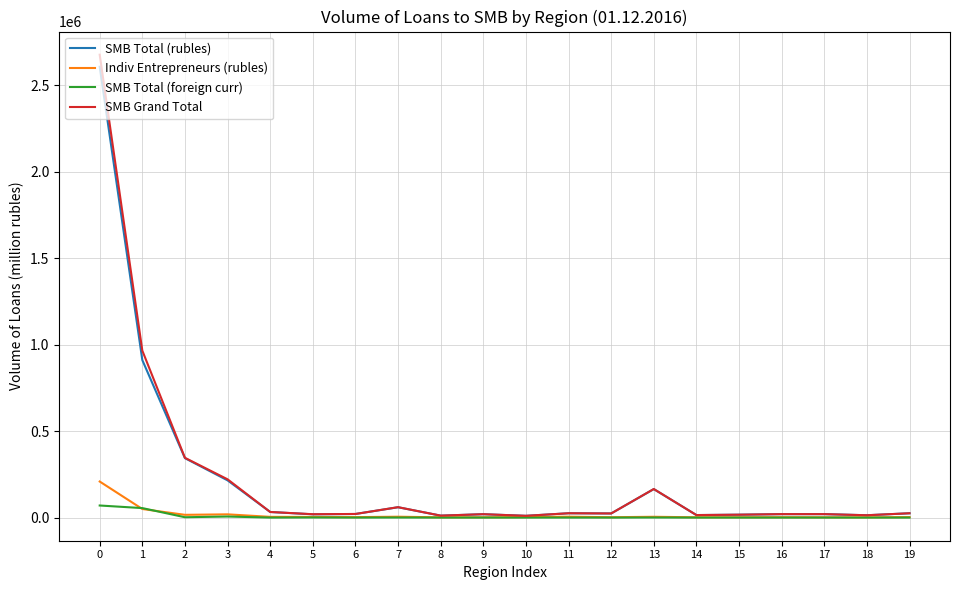

Which series has the largest range (max minus min)?

SMB Grand Total